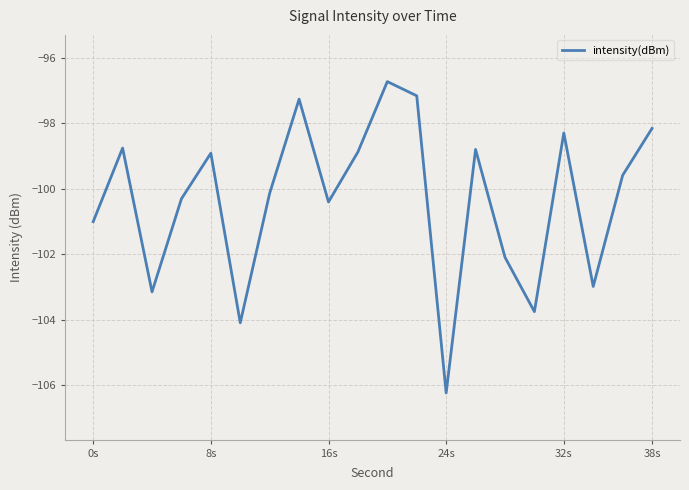

What is the difference between the maximum and minimum values?

9.5